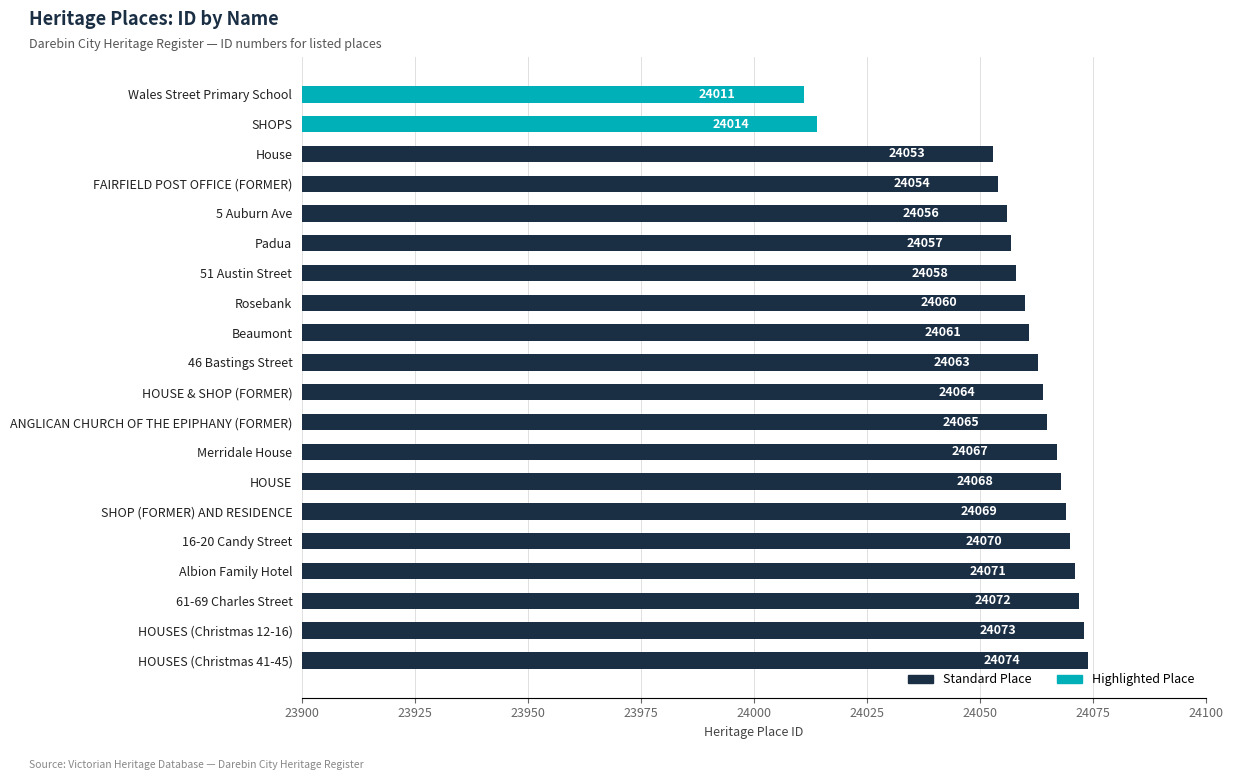

Which has a higher value, Rosebank or 61-69 Charles Street?

61-69 Charles Street